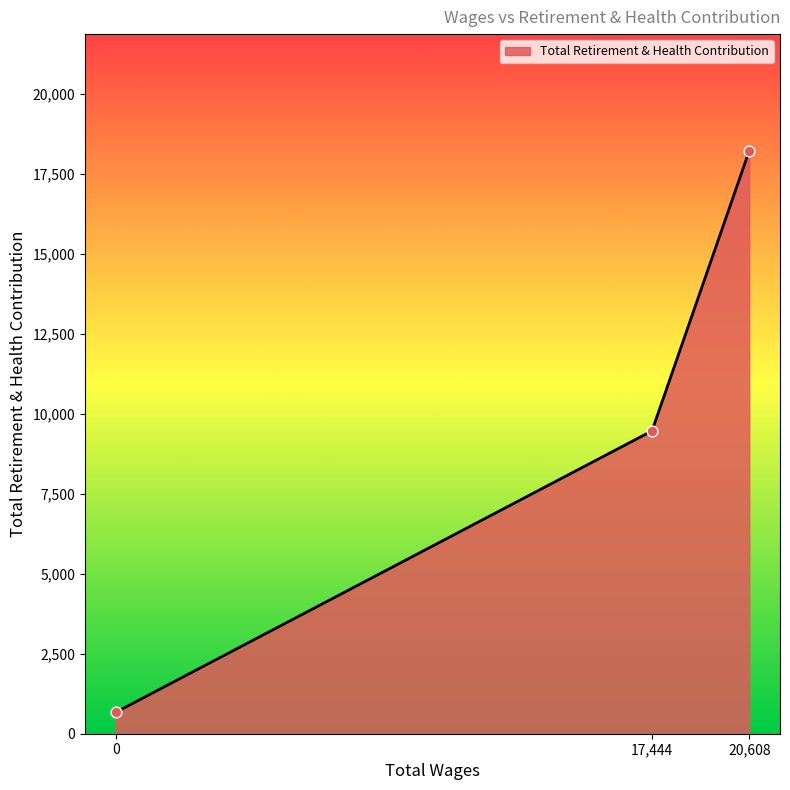

What is the change in value from 0 to 17,444?

+8792